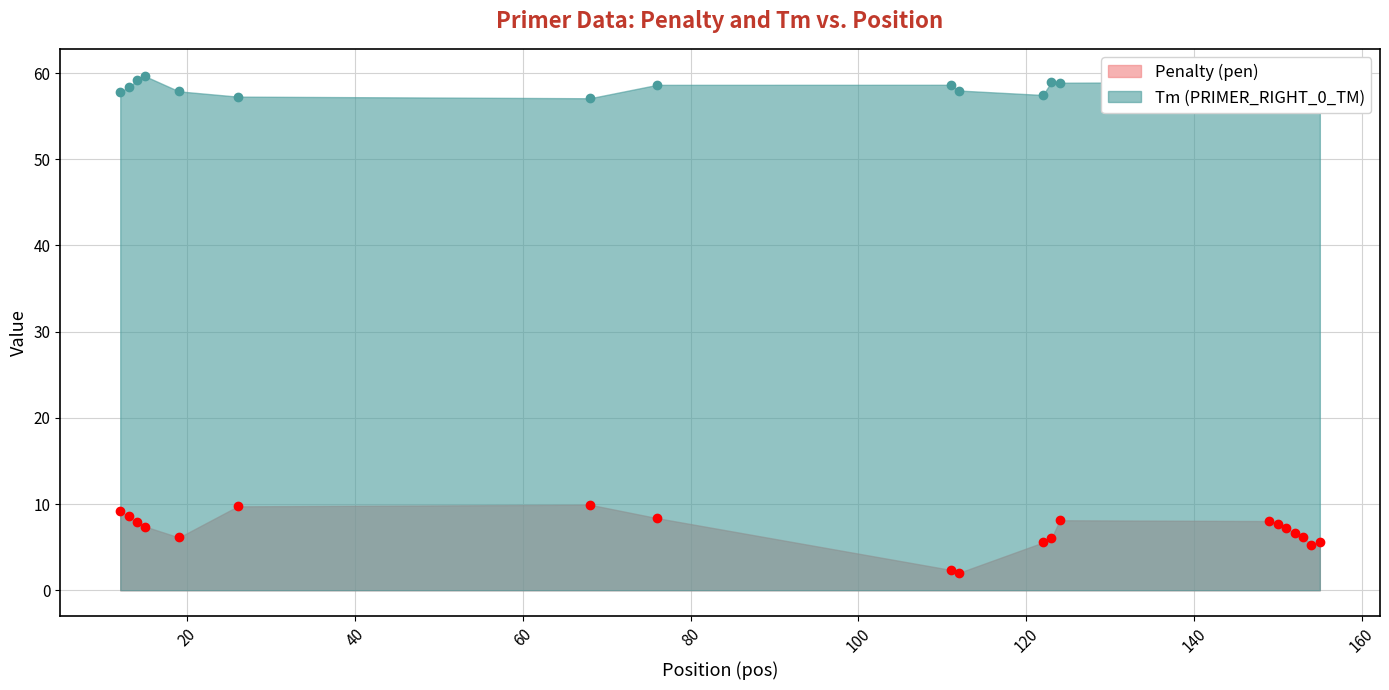

What is the spread (max minus min) of values at 76?

50.3